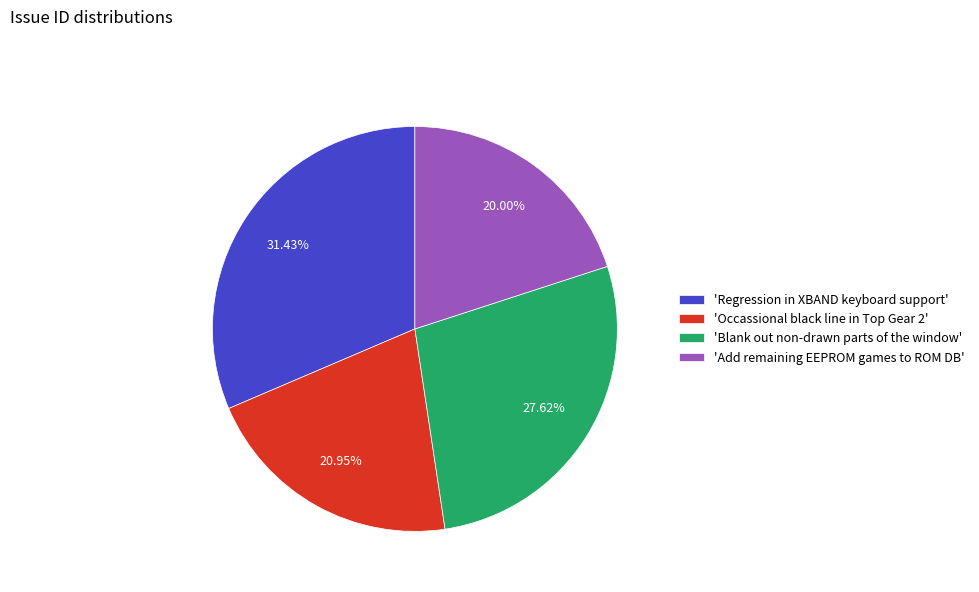

Is the sum of 'Blank out non-drawn parts of the window' and 'Regression in XBAND keyboard support' greater than half?

Yes